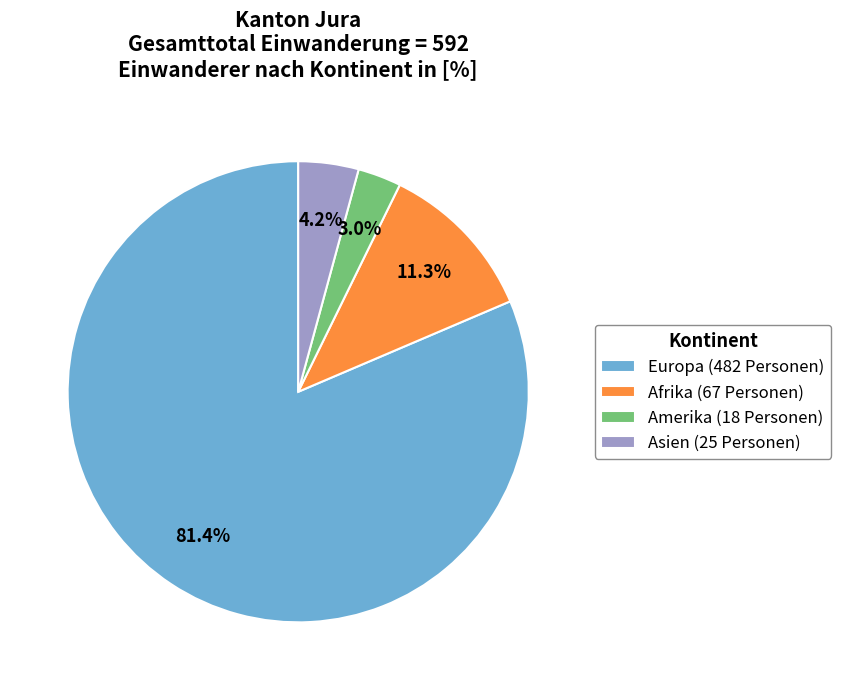

Which slice is the smallest?

Amerika